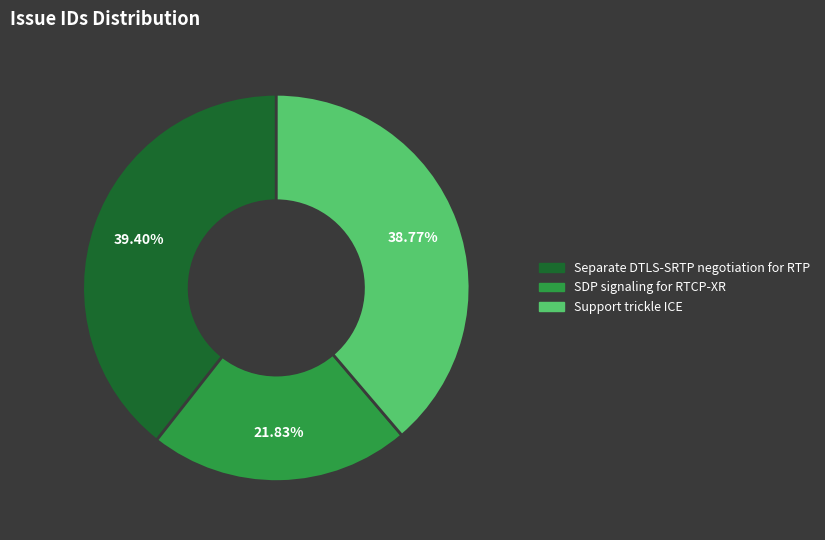

To the nearest percent, what is the combined percentage of Separate DTLS-SRTP negotiation for RTP and Support trickle ICE?

78%